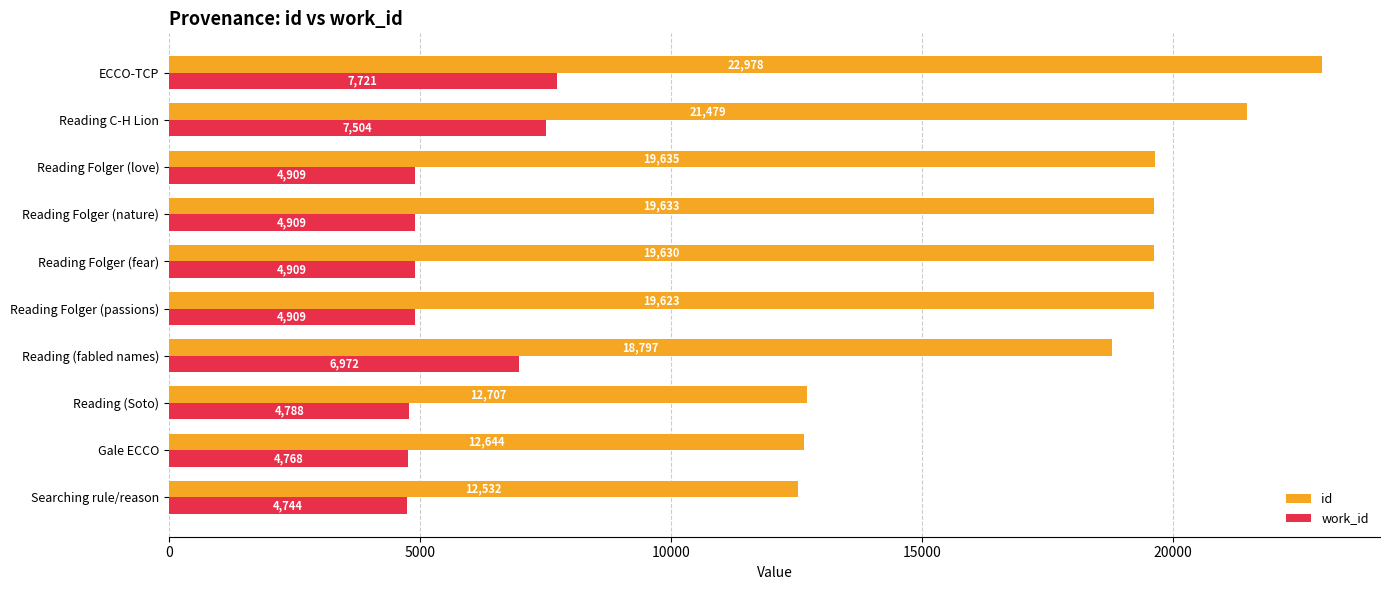

True or false: work_id has a value of 7721 at ECCO-TCP.

True